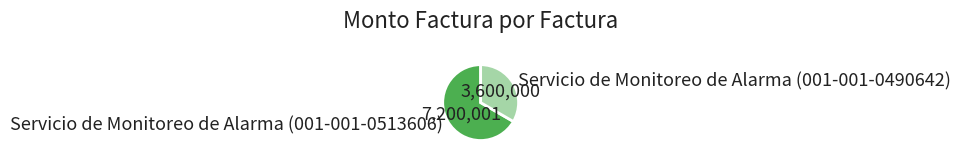

Rank the categories by value from highest to lowest.

Servicio de Monitoreo de Alarma (001-001-0513606), Servicio de Monitoreo de Alarma (001-001-0490642)